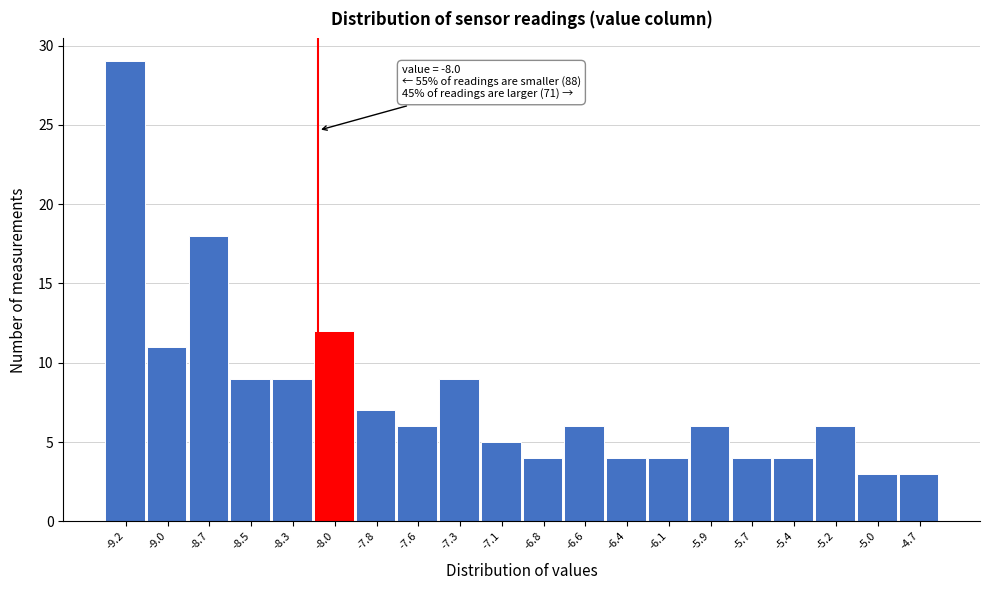

Reading left to right, list all the values displayed in this chart.

-9.2=29	-9.0=11	-8.7=18	-8.5=9	-8.3=9	-8.0=12	-7.8=7	-7.6=6	-7.3=9	-7.1=5	-6.8=4	-6.6=6	-6.4=4	-6.1=4	-5.9=6	-5.7=4	-5.4=4	-5.2=6	-5.0=3	-4.7=3